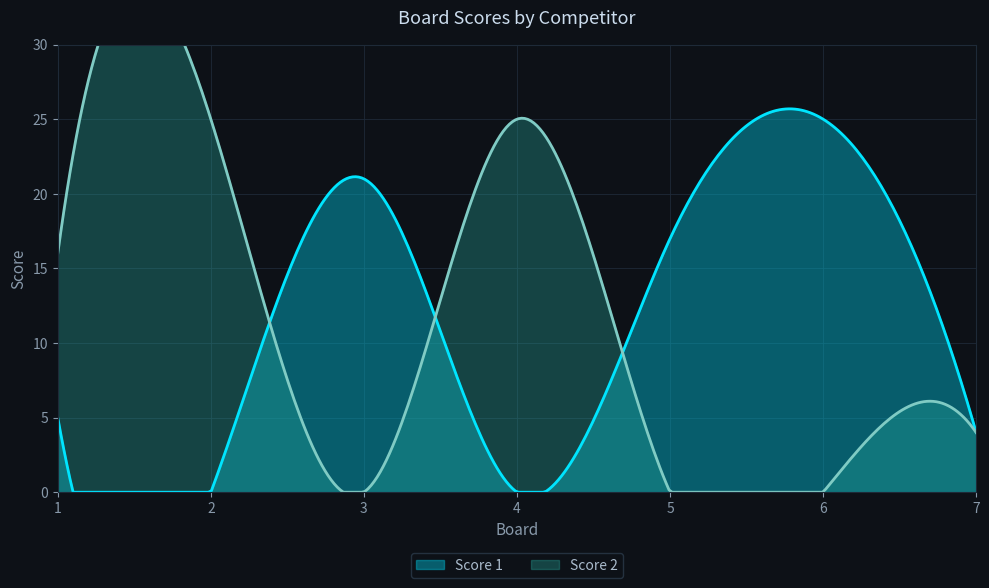

Reading left to right, list all the values displayed in this chart.

Score 1: 1=5	2=0	3=21	4=0	5=17	6=25	7=4
Score 2: 1=16	2=25	3=0	4=25	5=0	6=0	7=4